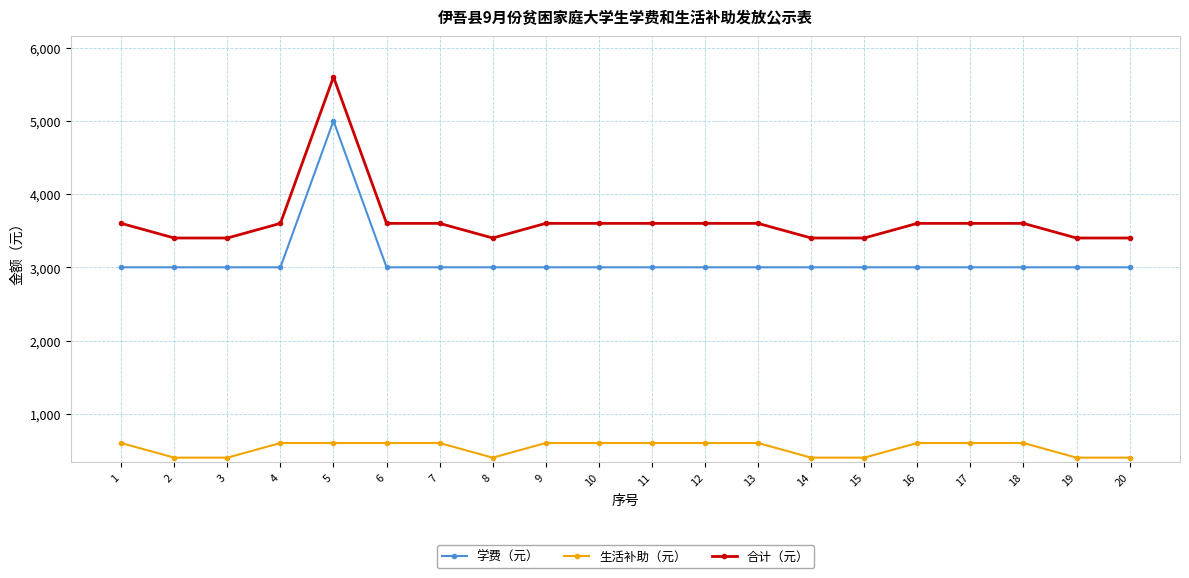

What is the total value across all series at 4?

7200